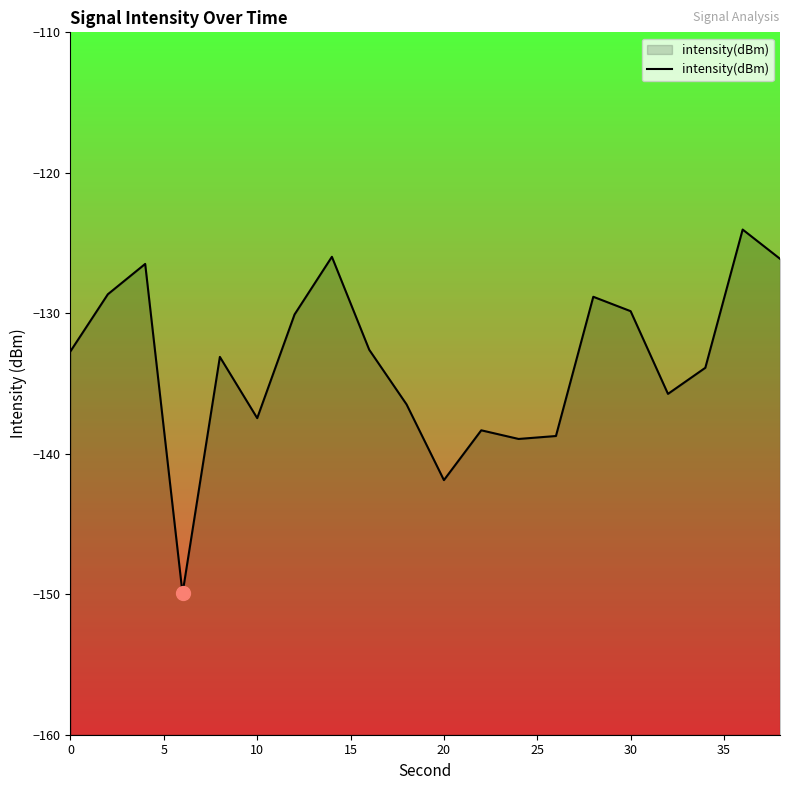

What is the difference between the maximum and minimum values?

25.9